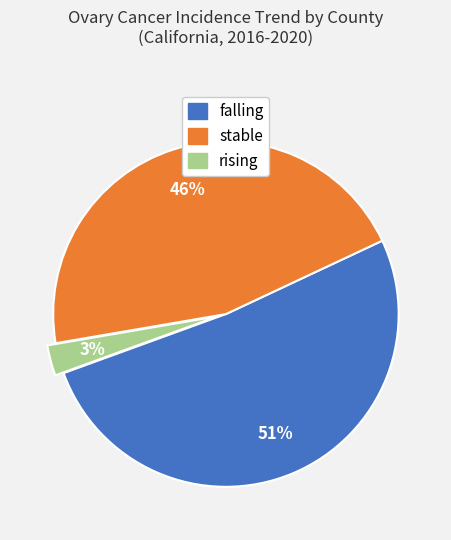

To the nearest percent, what is the average slice percentage?

33%